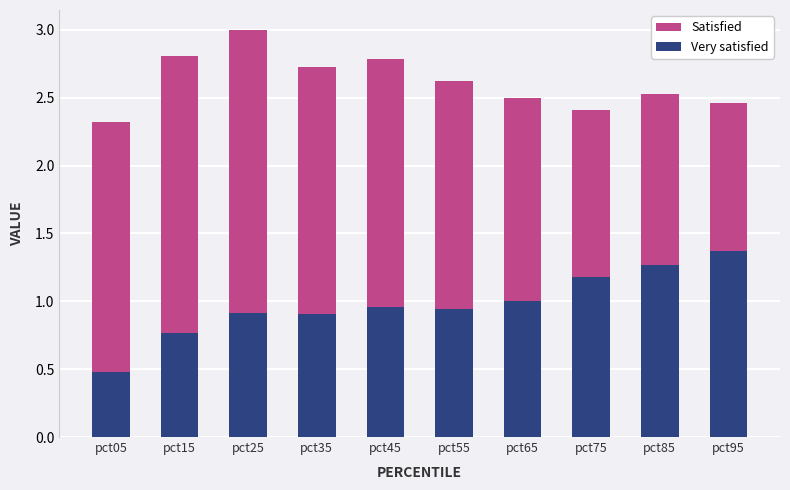

What is the minimum value for Very satisfied?

0.5